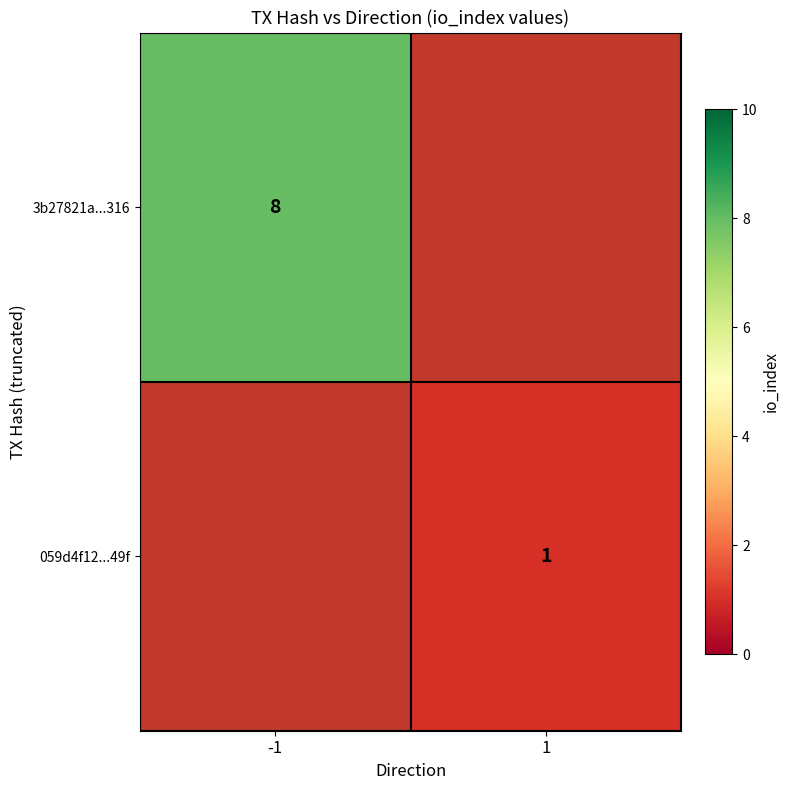

True or false: 059d4f12...49f has a value of 0 at 1.

False